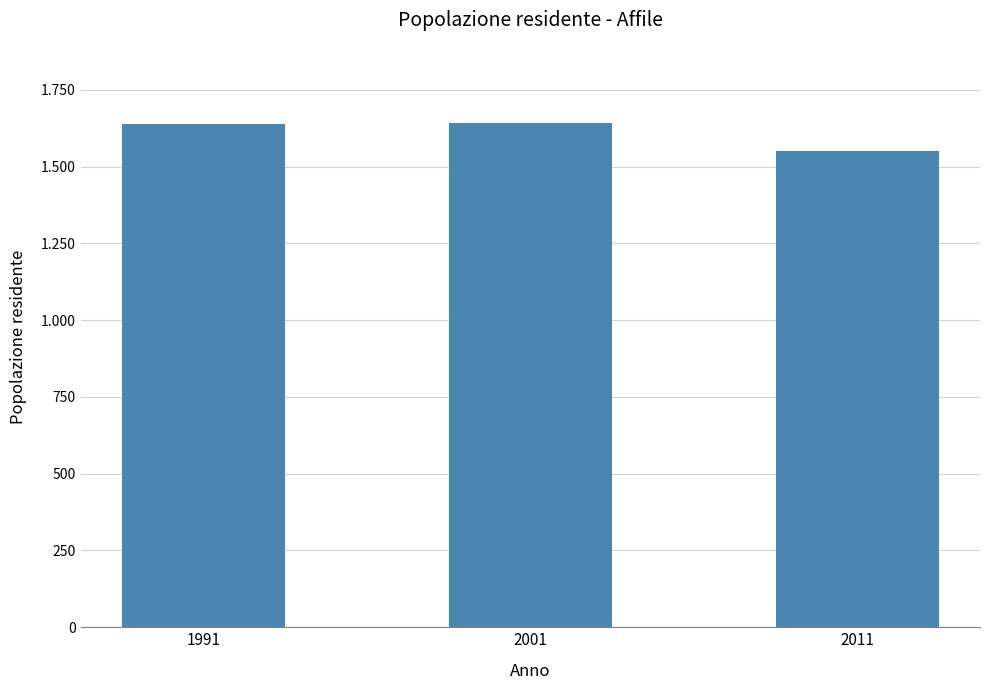

At which label is the value closest to 1598?

1991